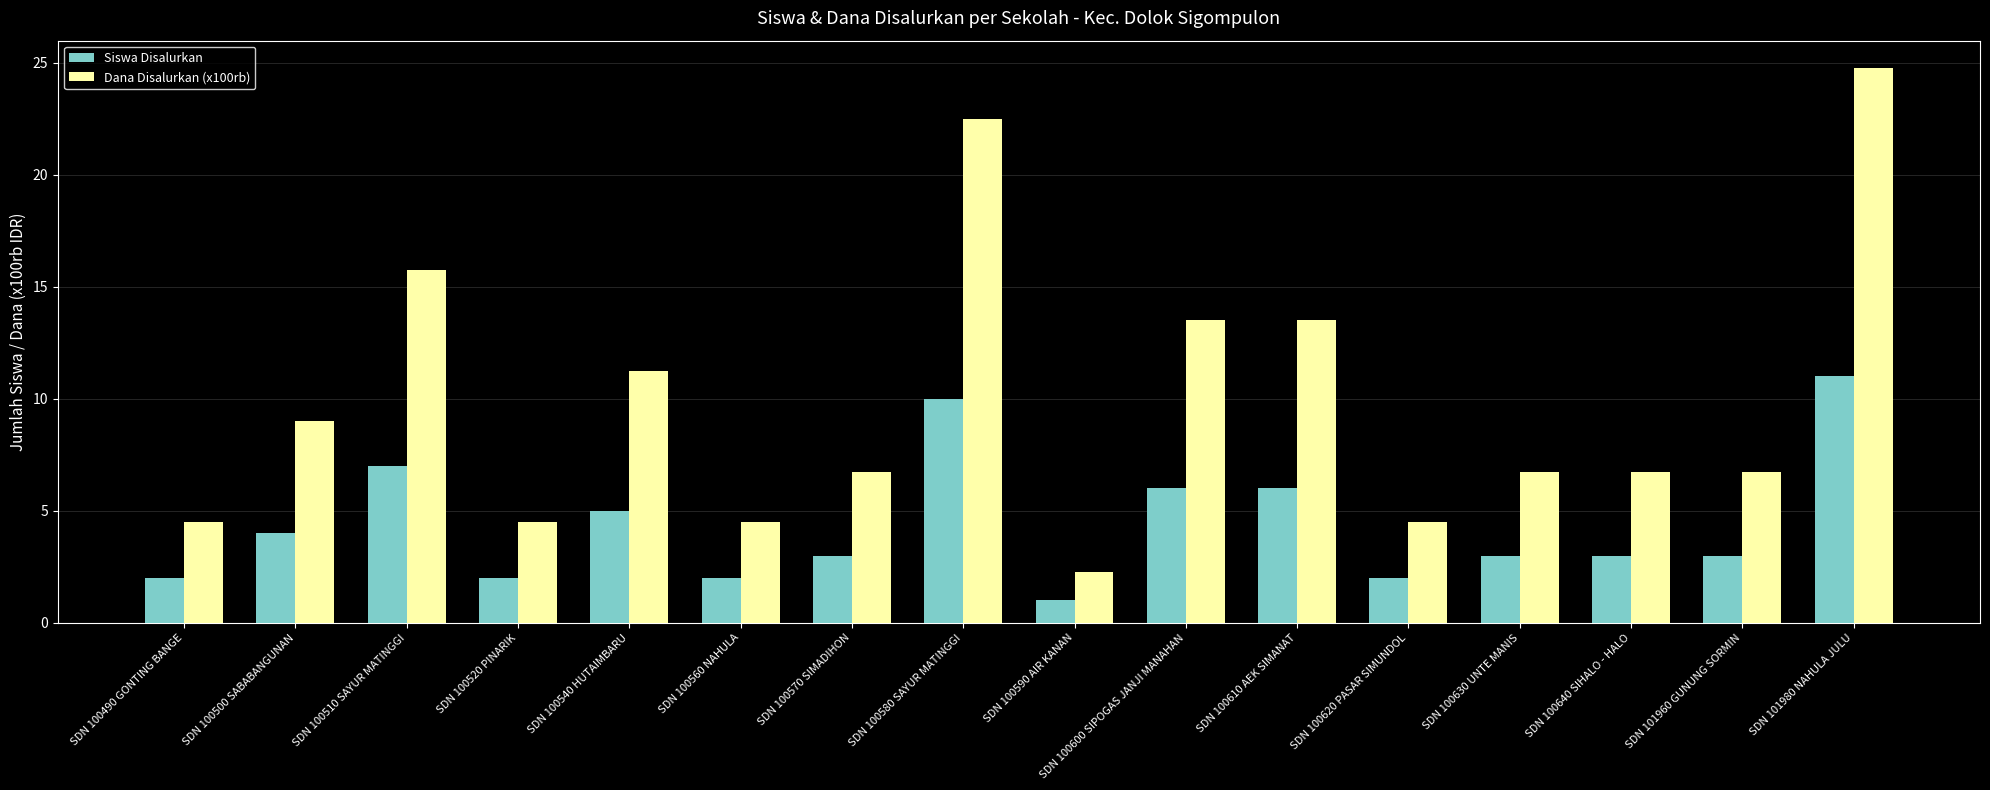

Which series has the largest range (max minus min)?

Dana Disalurkan (x100rb)